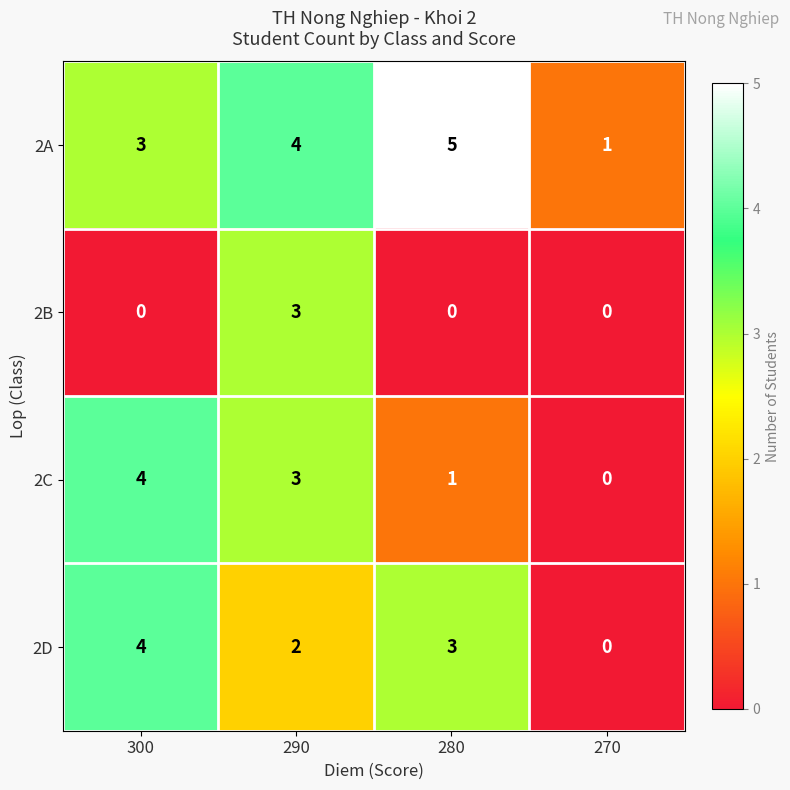

How many categories are shown in the chart?

4